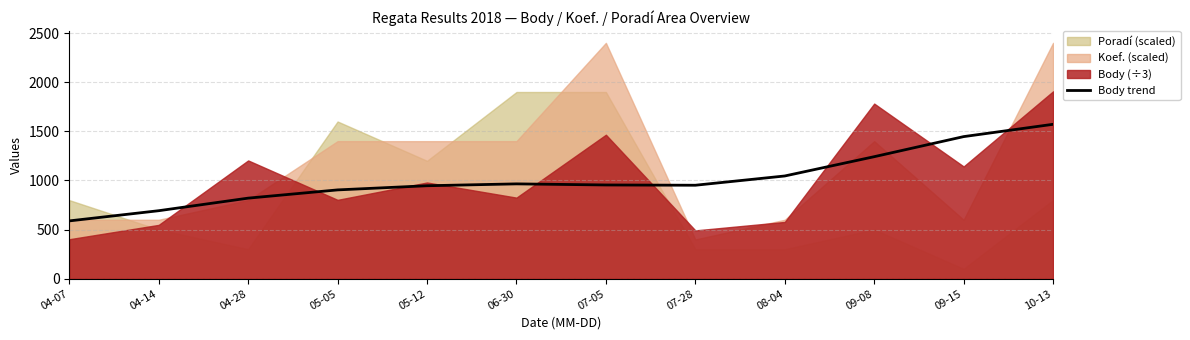

Which category has the highest value across all series?

10-13